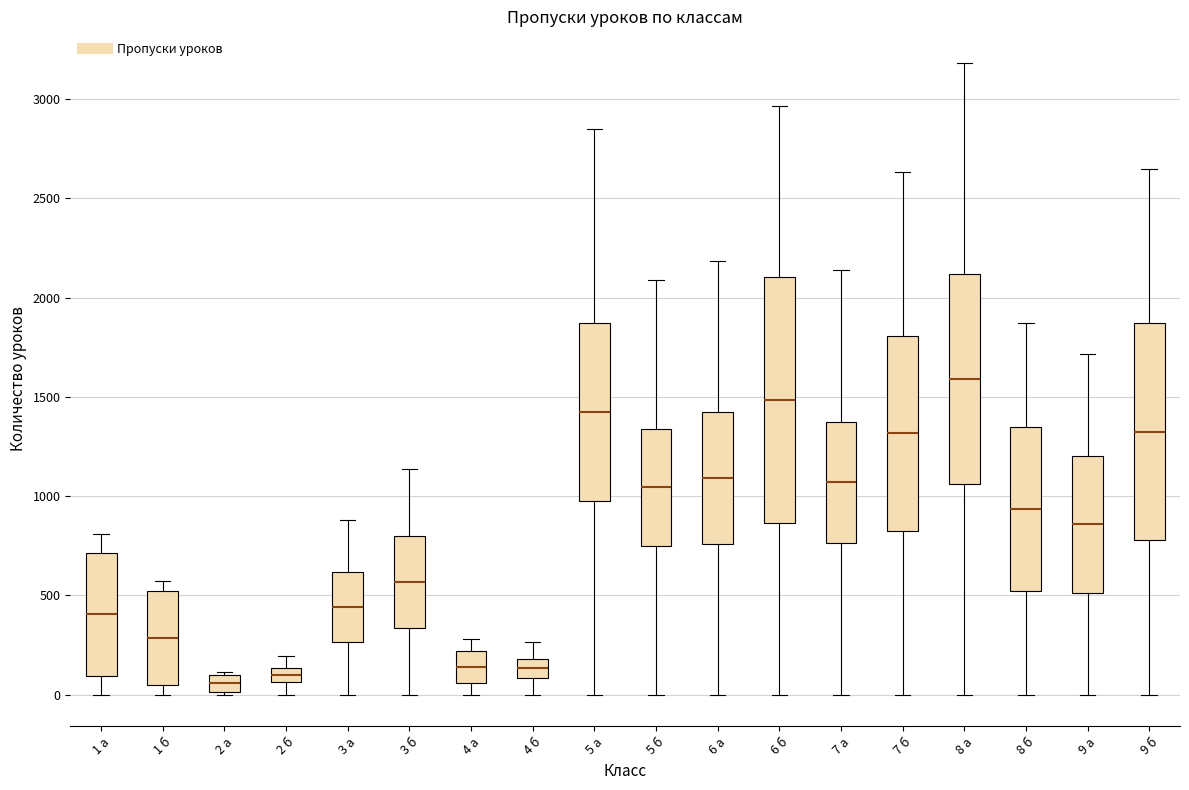

Where does the upper whisker of the box for 5 а end on the y-axis? The values are not printed on the chart, so give them approximately, as read against the axis.

2850